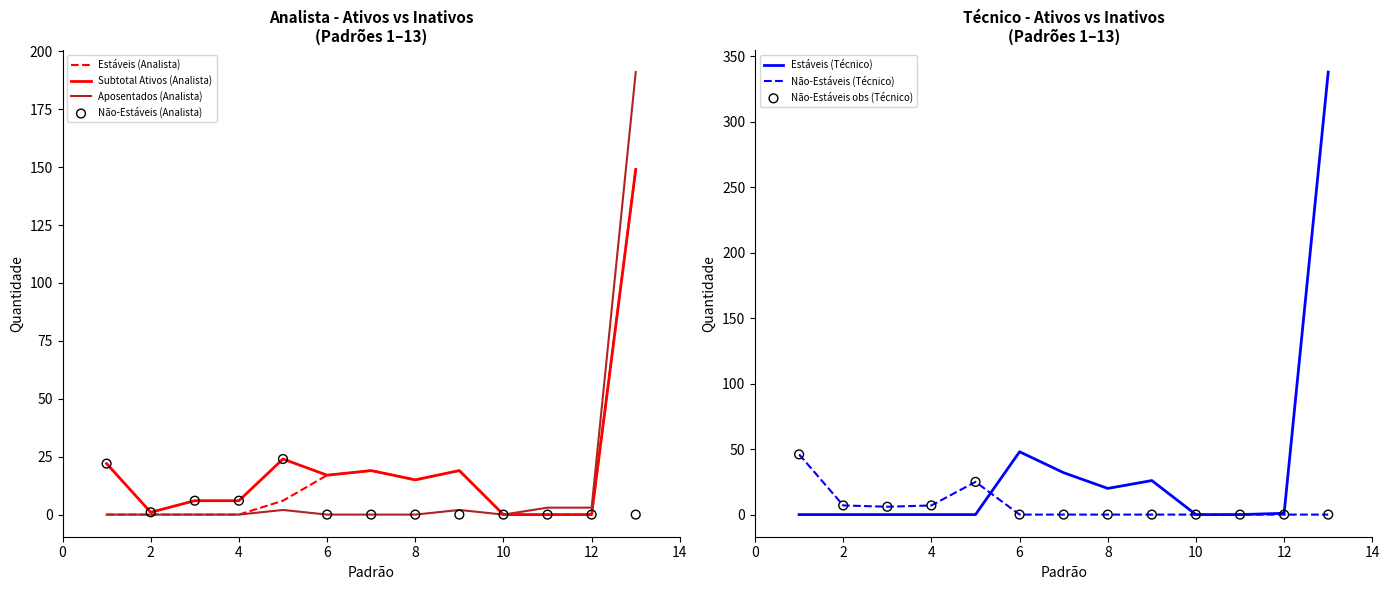

Which series contains the highest Y value?

Estáveis (Técnico)